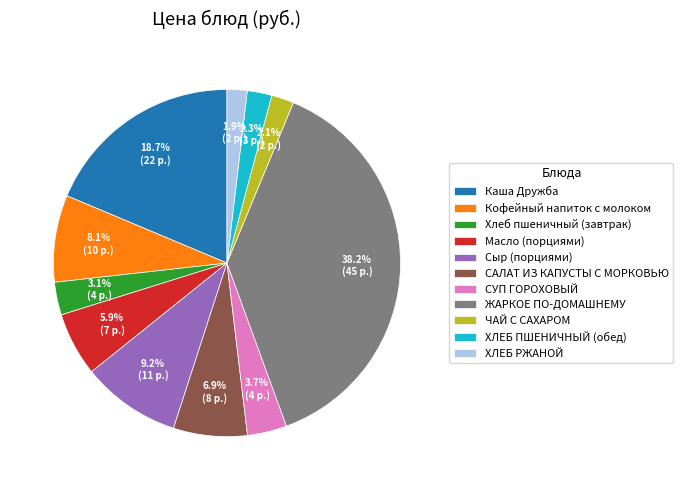

What is the largest slice in the pie chart?

ЖАРКОЕ ПО-ДОМАШНЕМУ